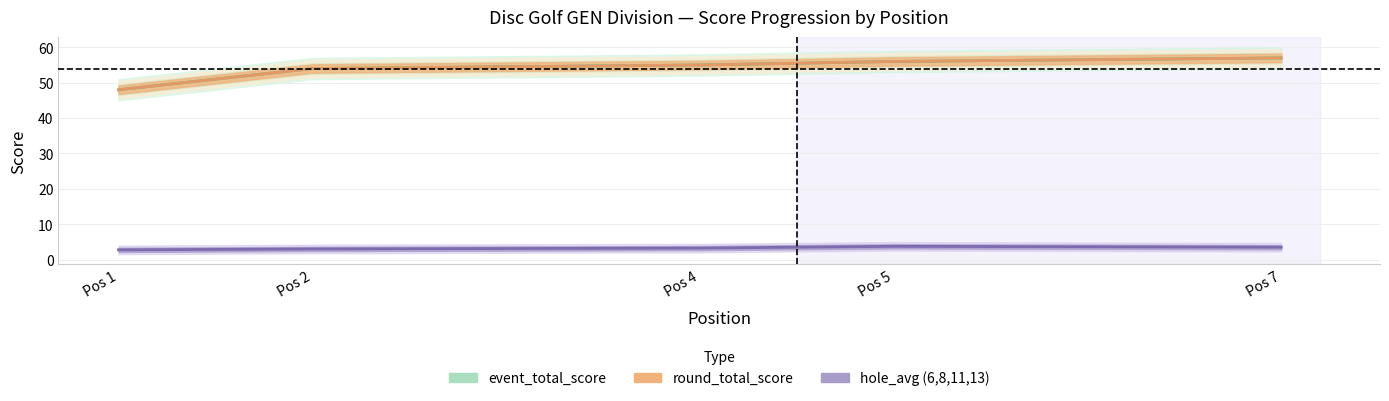

At which category is the sum across all series the highest?

7